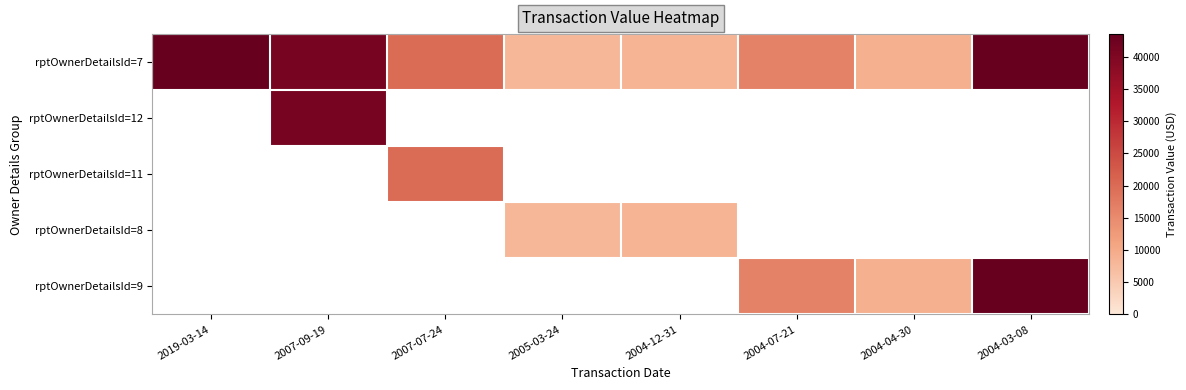

Between 2004-12-31 and 2004-03-08, which is larger?

2004-03-08